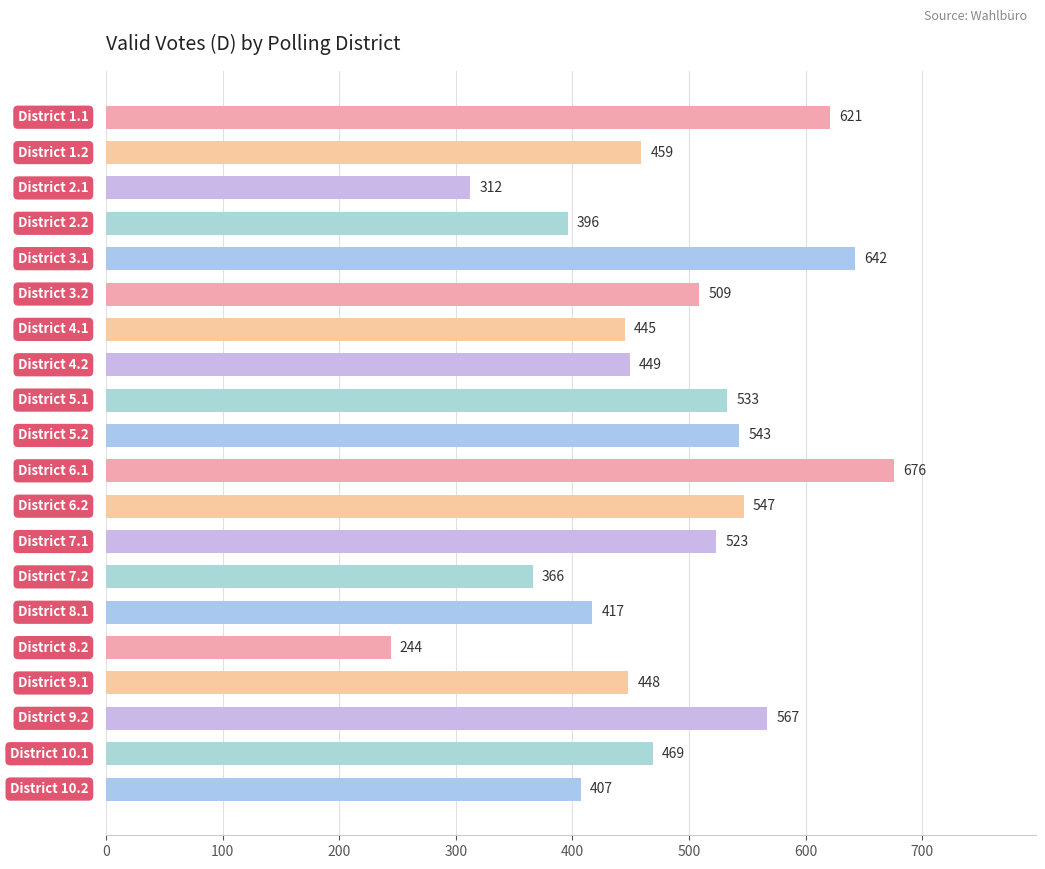

What is the value of the 3rd bar from the top?

312